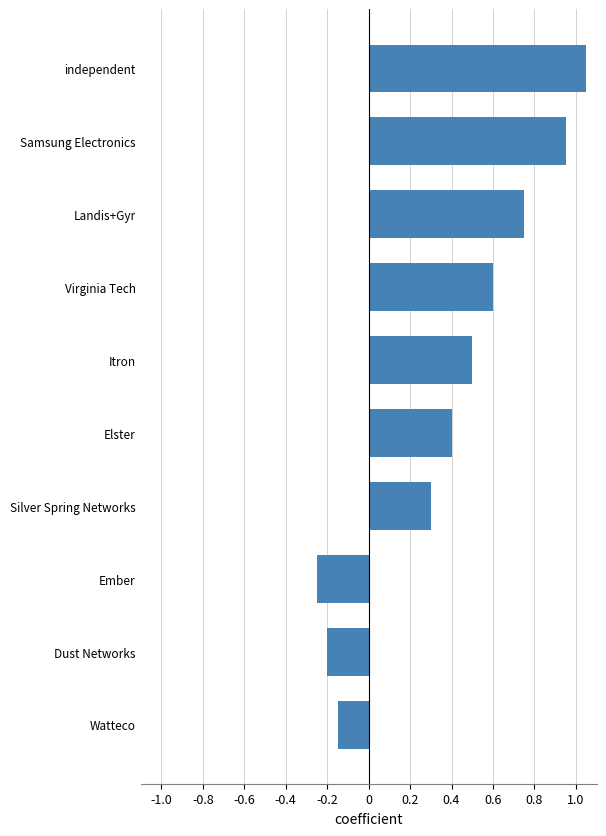

Rank the categories by value from highest to lowest.

independent, Samsung Electronics, Landis+Gyr, Virginia Tech, Itron, Elster, Silver Spring Networks, Watteco, Dust Networks, Ember